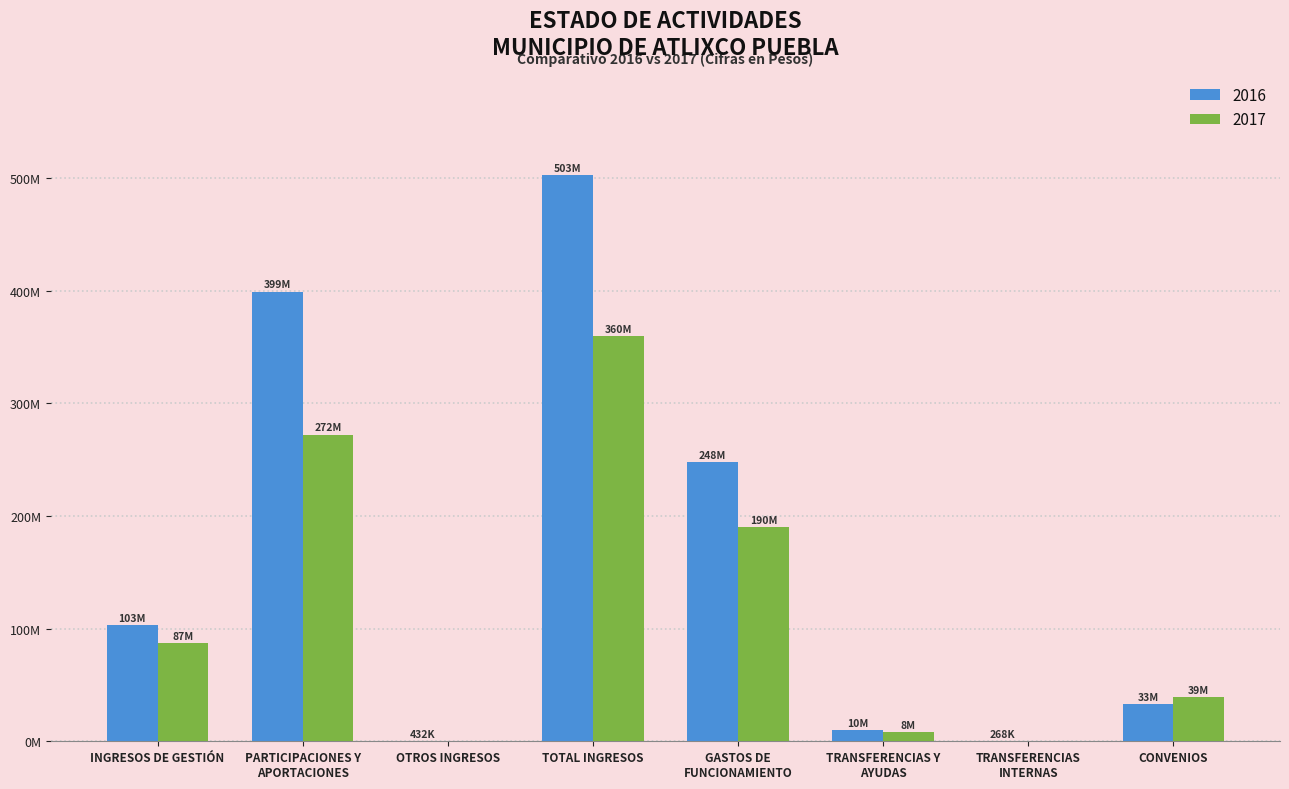

Reading left to right, what are all the values shown in this chart?

2016: 103259064.5	399271576.3	432176.9	502962817.8	247733505.8	9674654.2	268034.6	32696711.1
2017: 87259808.3	272402615.2	0.0	359662423.5	190230028.4	8005976.0	0.0	38937386.9